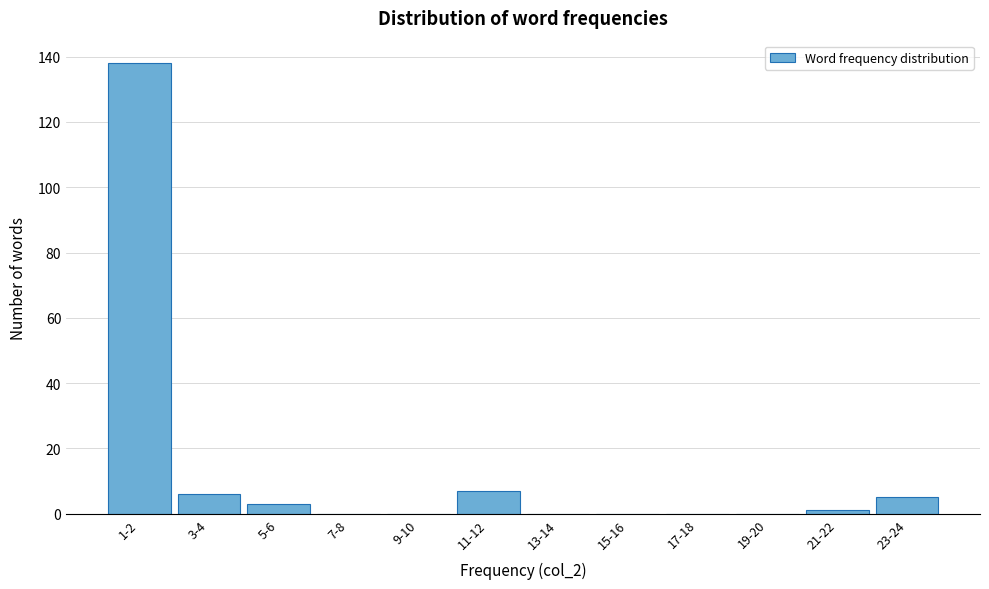

Reading right to left, list all the values displayed in this chart.

23-24=5	21-22=1	19-20=0	17-18=0	15-16=0	13-14=0	11-12=7	9-10=0	7-8=0	5-6=3	3-4=6	1-2=138